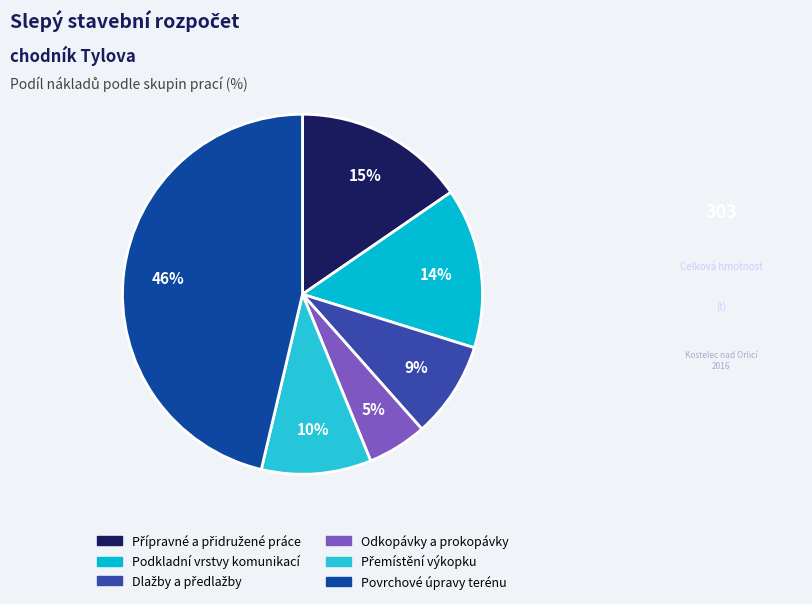

The Podkladní vrstvy komunikací slice represents 3% of the pie. True or false?

False